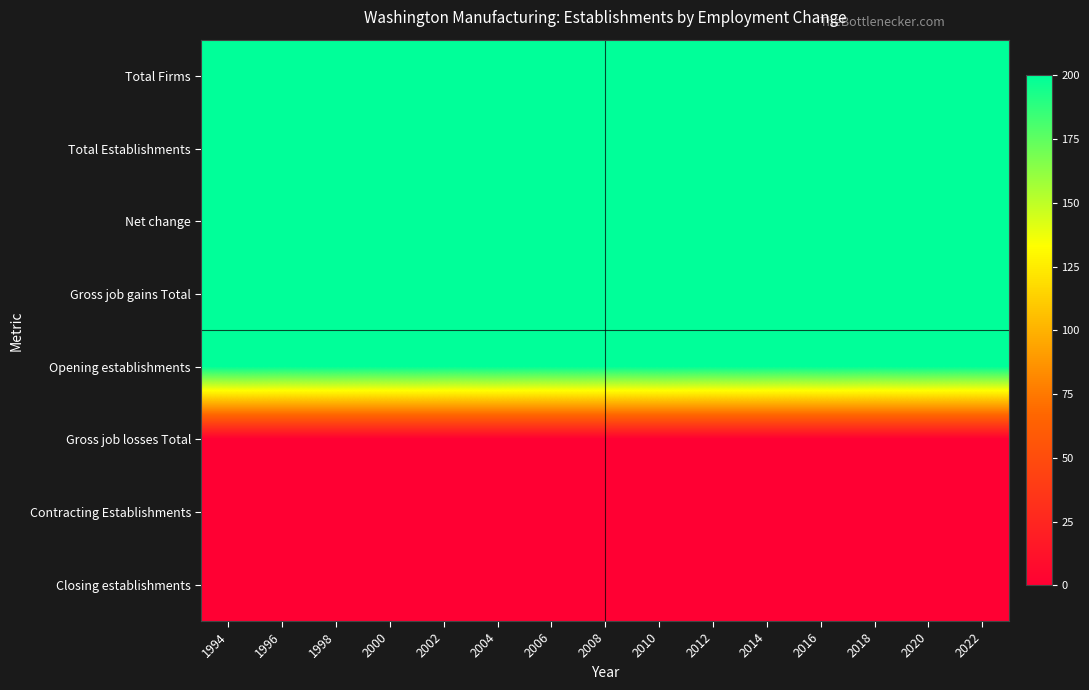

At 2010, list the series in order from smallest to largest.

Gross job losses Total, Contracting Establishments, Closing establishments, Total Firms, Total Establishments, Net change, Gross job gains Total, Opening establishments